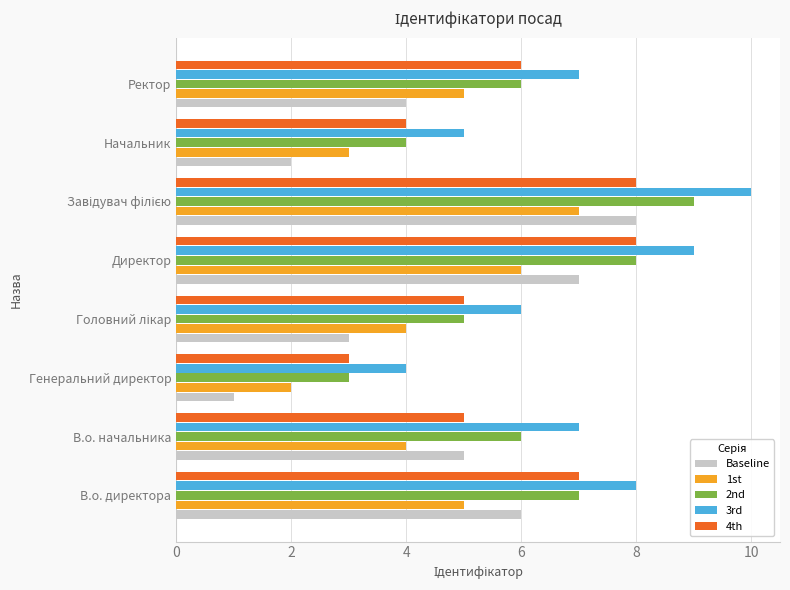

The 2nd series shows 2 at В.о. директора. True or false?

False